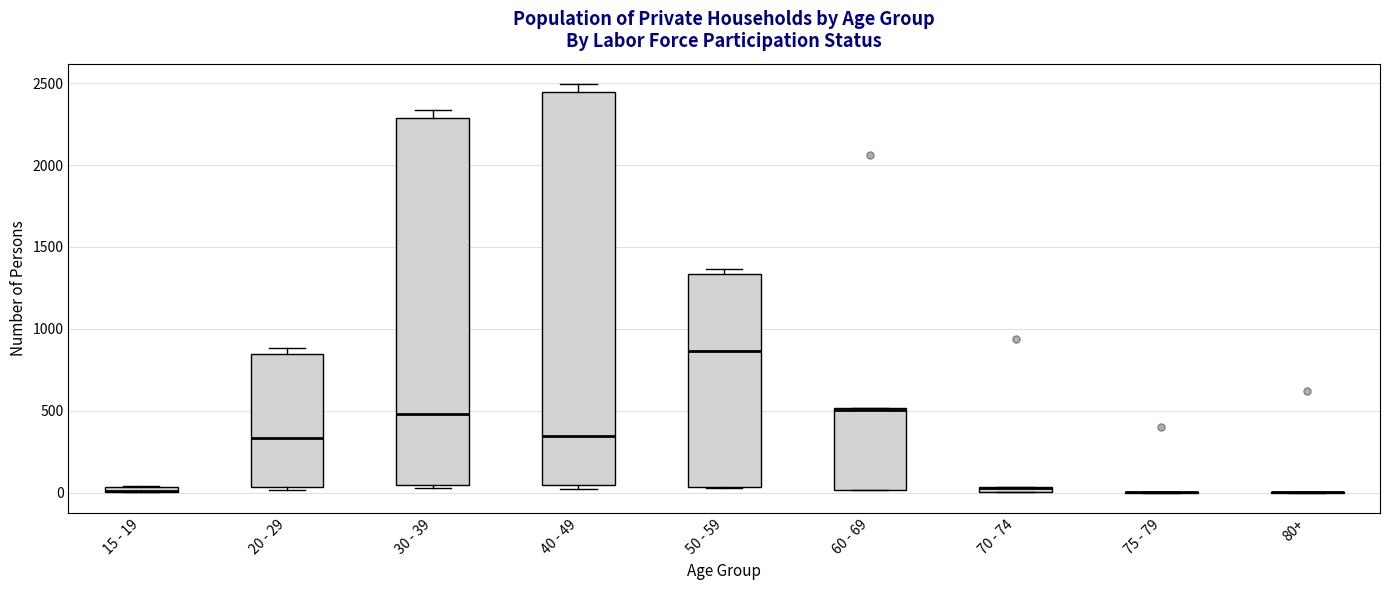

Where is the upper edge of the box for 30 - 39 on the y-axis? The values are not printed on the chart, so give them approximately, as read against the axis.

2300